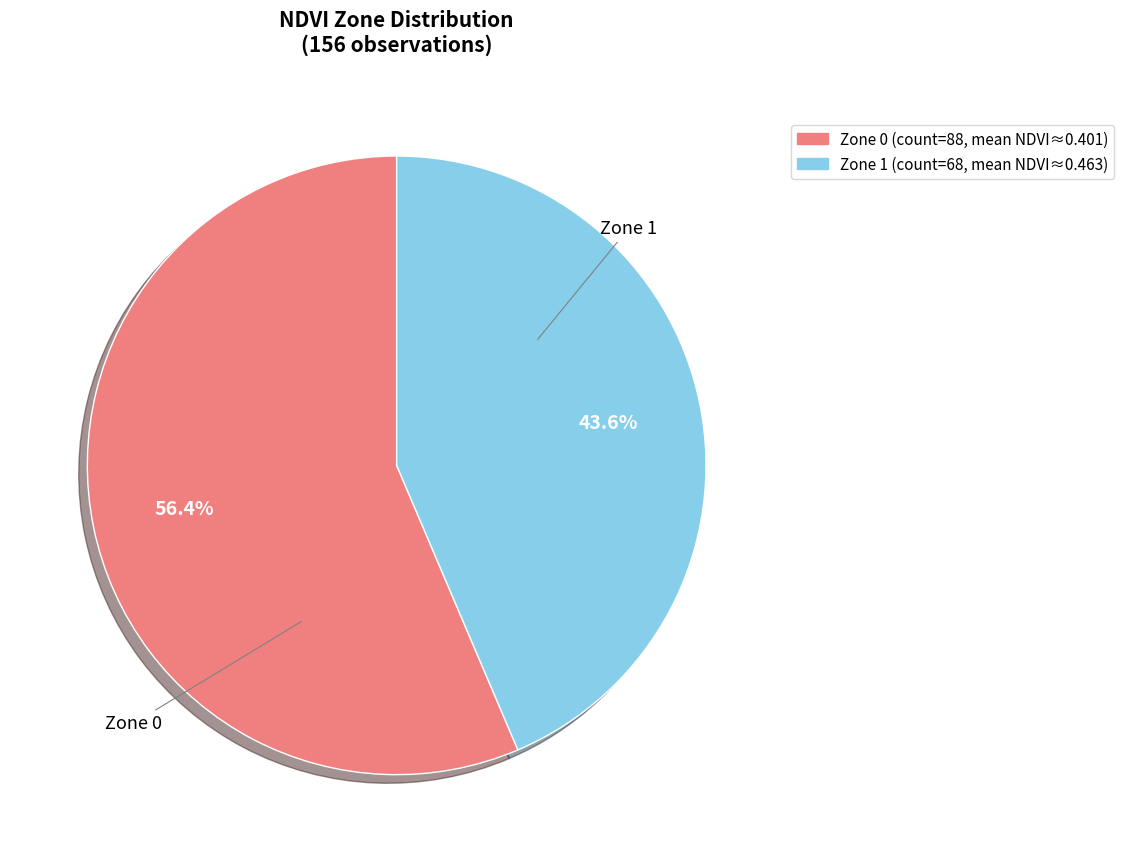

To the nearest percent, what is the difference between the Zone 0 and Zone 1 slice percentages?

13%